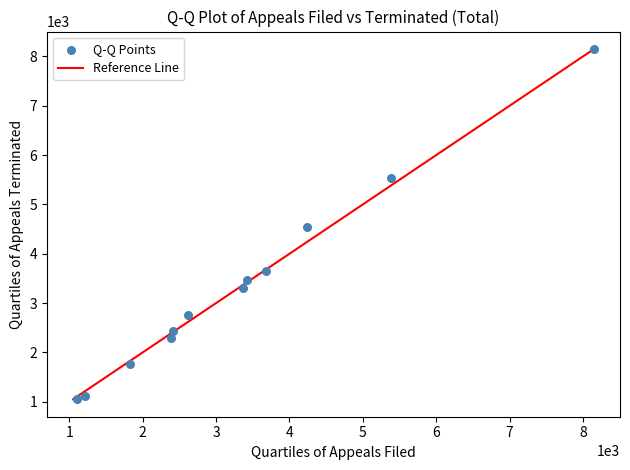

What is the range of X values (max minus min)?

7047